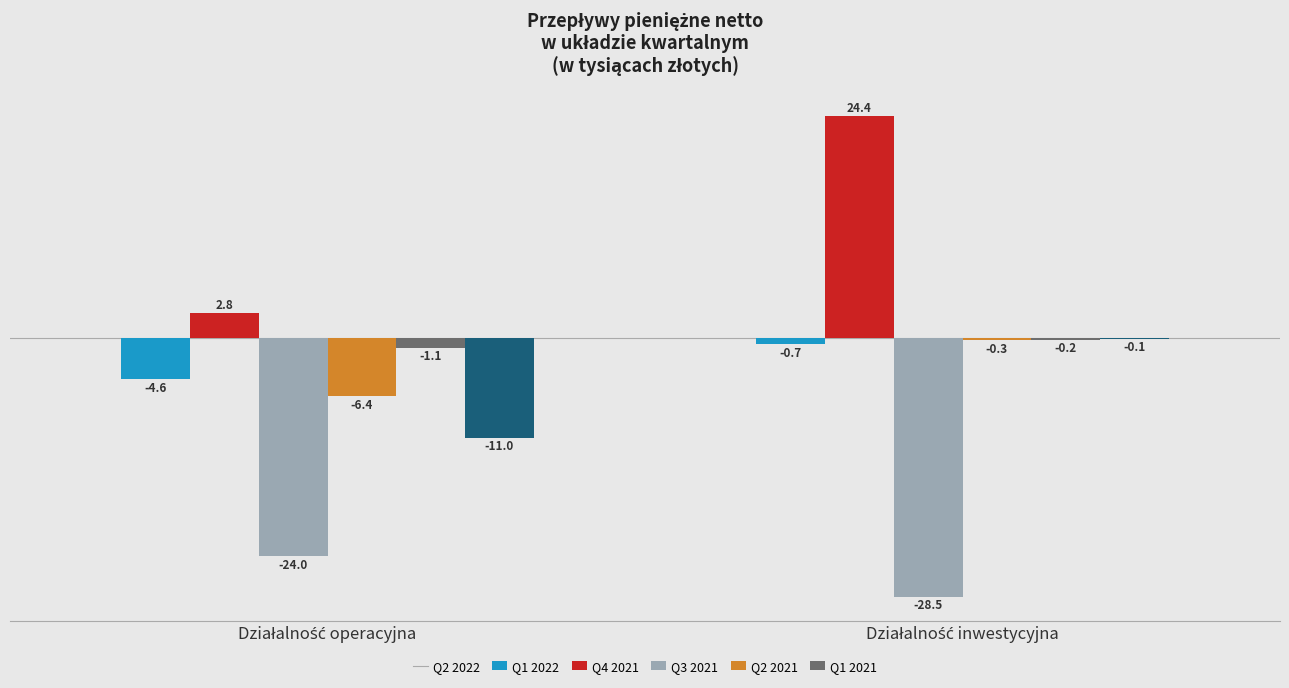

Read the Q2 2021 value at Działalność operacyjna.

-1077.9